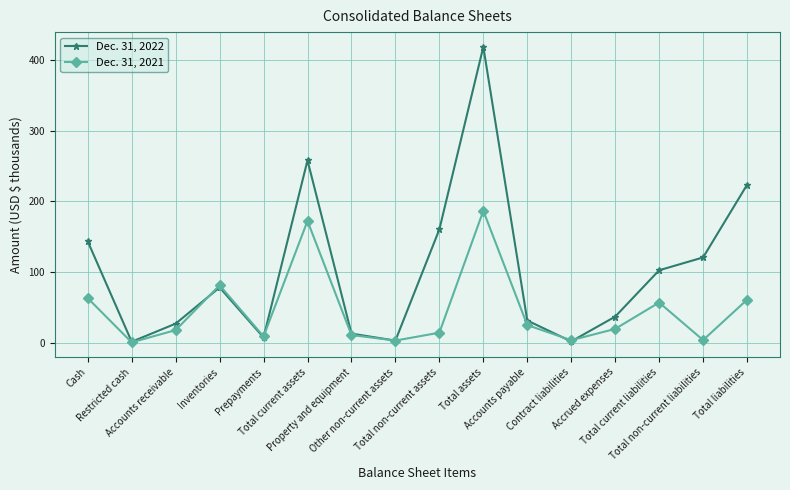

After their last crossing, which series has the higher values: Dec. 31, 2022 or Dec. 31, 2021?

Dec. 31, 2022